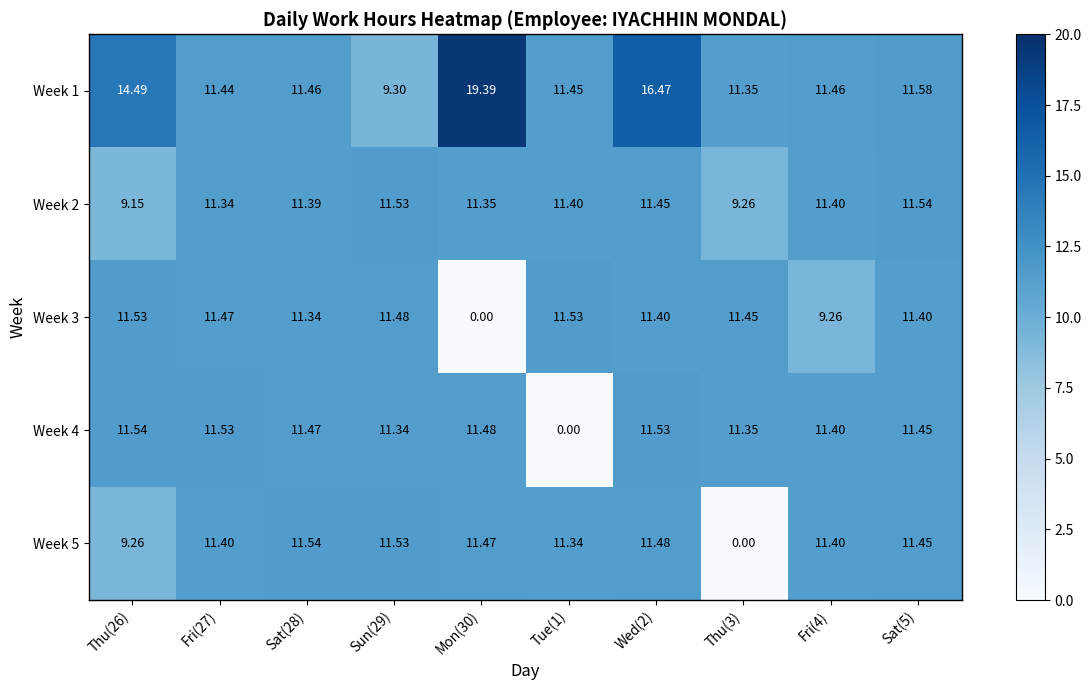

Is the value of Week 1 at Sun(29) greater than the value of Week 2 at Thu(26)?

Yes